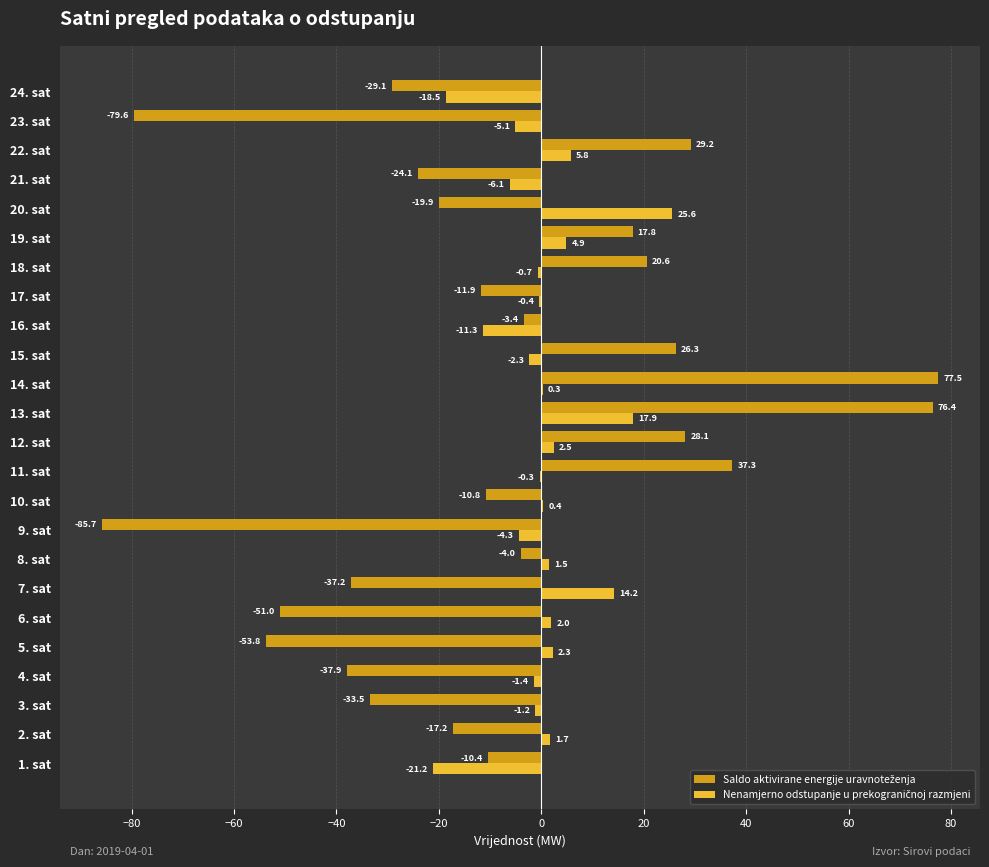

At which category does the chart reach its peak across all series?

14. sat